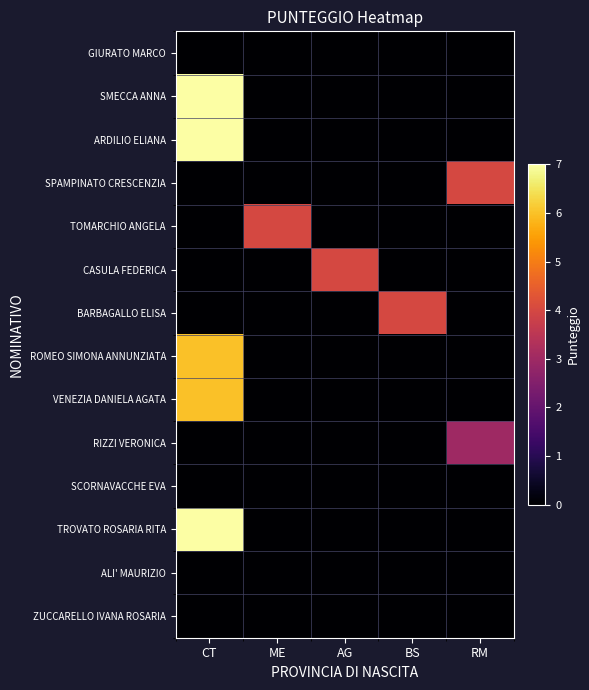

Reading right to left, list all the values displayed in this chart.

GIURATO MARCO: RM=0	BS=0	AG=0	ME=0	CT=0
SMECCA ANNA: RM=0	BS=0	AG=0	ME=0	CT=7
ARDILIO ELIANA: RM=0	BS=0	AG=0	ME=0	CT=7
SPAMPINATO CRESCENZIA: RM=4	BS=0	AG=0	ME=0	CT=0
TOMARCHIO ANGELA: RM=0	BS=0	AG=0	ME=4	CT=0
CASULA FEDERICA: RM=0	BS=0	AG=4	ME=0	CT=0
BARBAGALLO ELISA: RM=0	BS=4	AG=0	ME=0	CT=0
ROMEO SIMONA ANNUNZIATA: RM=0	BS=0	AG=0	ME=0	CT=6
VENEZIA DANIELA AGATA: RM=0	BS=0	AG=0	ME=0	CT=6
RIZZI VERONICA: RM=3	BS=0	AG=0	ME=0	CT=0
SCORNAVACCHE EVA: RM=0	BS=0	AG=0	ME=0	CT=0
TROVATO ROSARIA RITA: RM=0	BS=0	AG=0	ME=0	CT=7
ALI' MAURIZIO: RM=0	BS=0	AG=0	ME=0	CT=0
ZUCCARELLO IVANA ROSARIA: RM=0	BS=0	AG=0	ME=0	CT=0